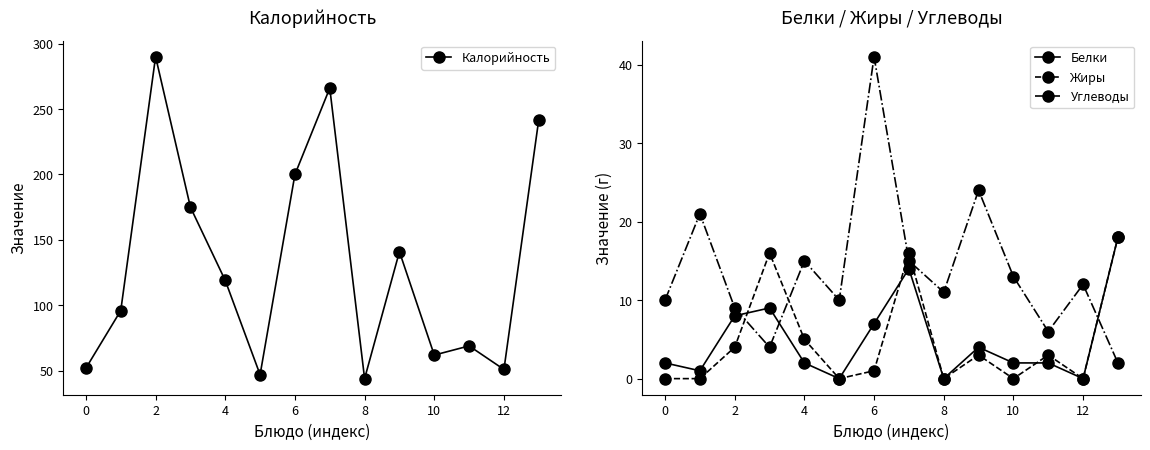

How many times do Углеводы and Белки cross each other?

3